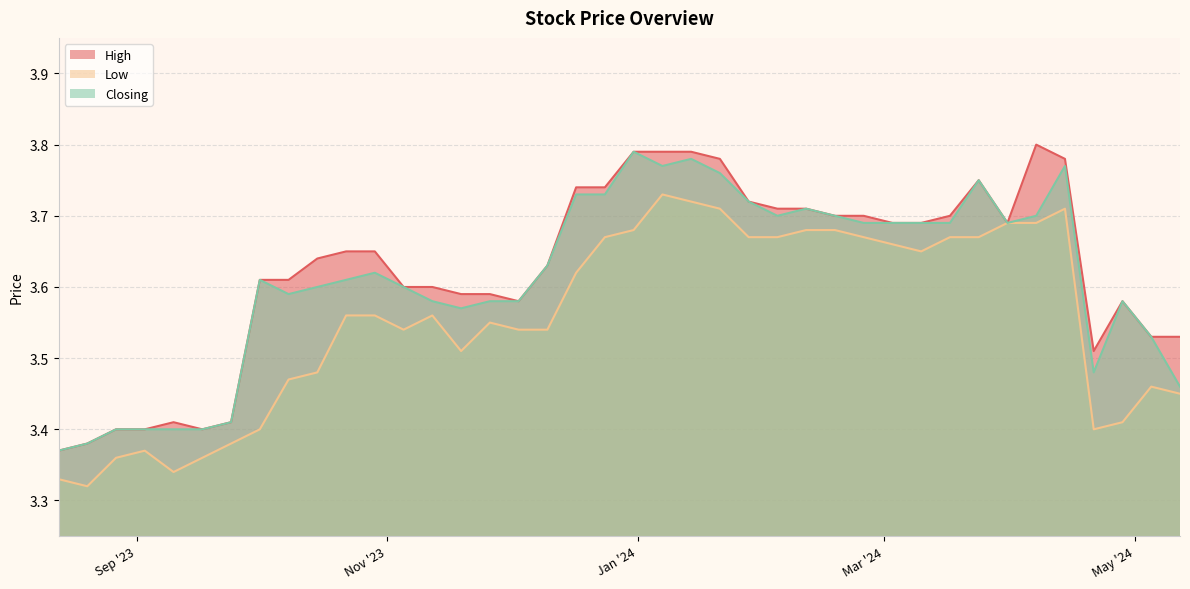

What is the smallest value displayed?

3.3